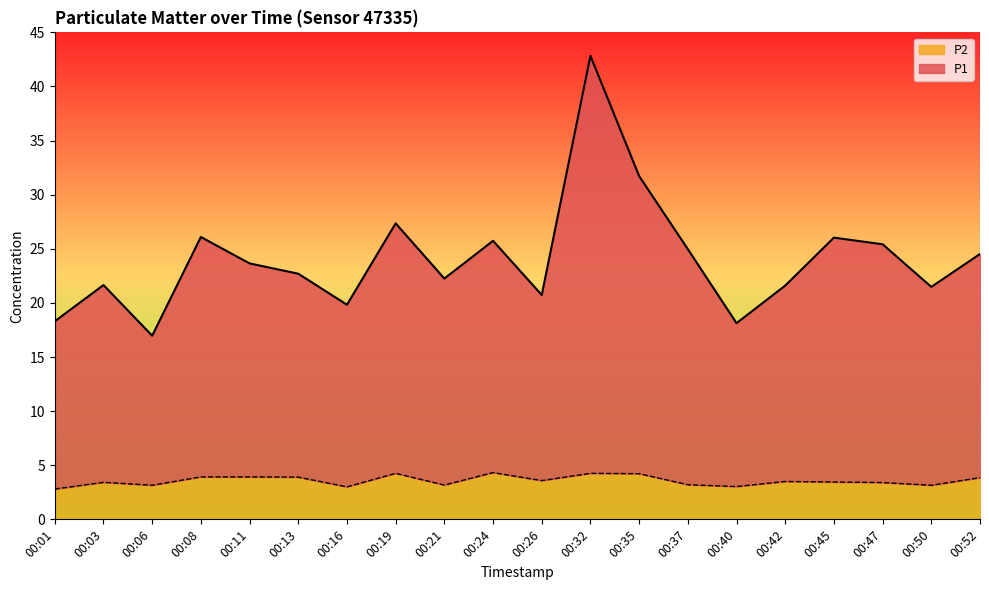

How many values in the P2 series are below 3?

1